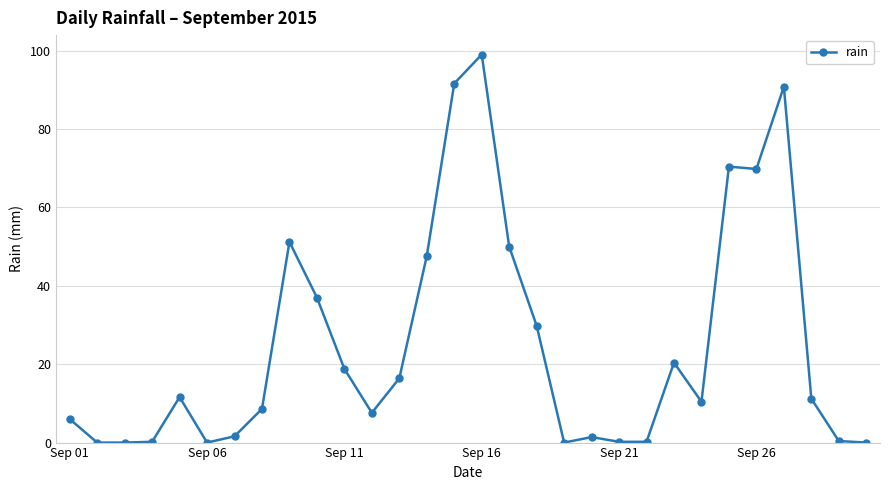

What is the greatest value displayed?

99.0